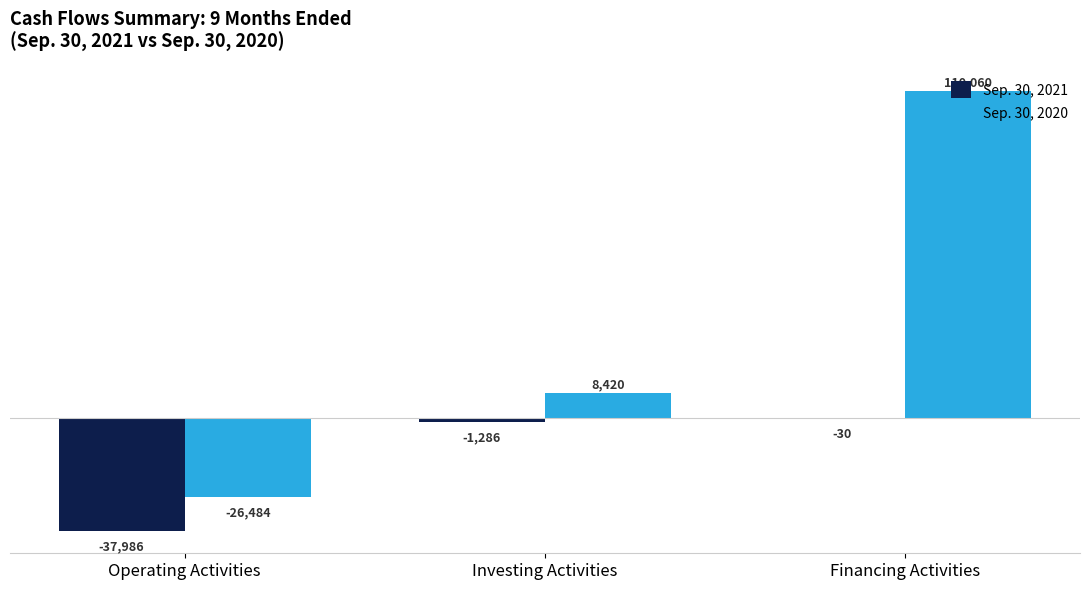

Is it true that Sep. 30, 2021 equals -30 at Financing Activities?

True